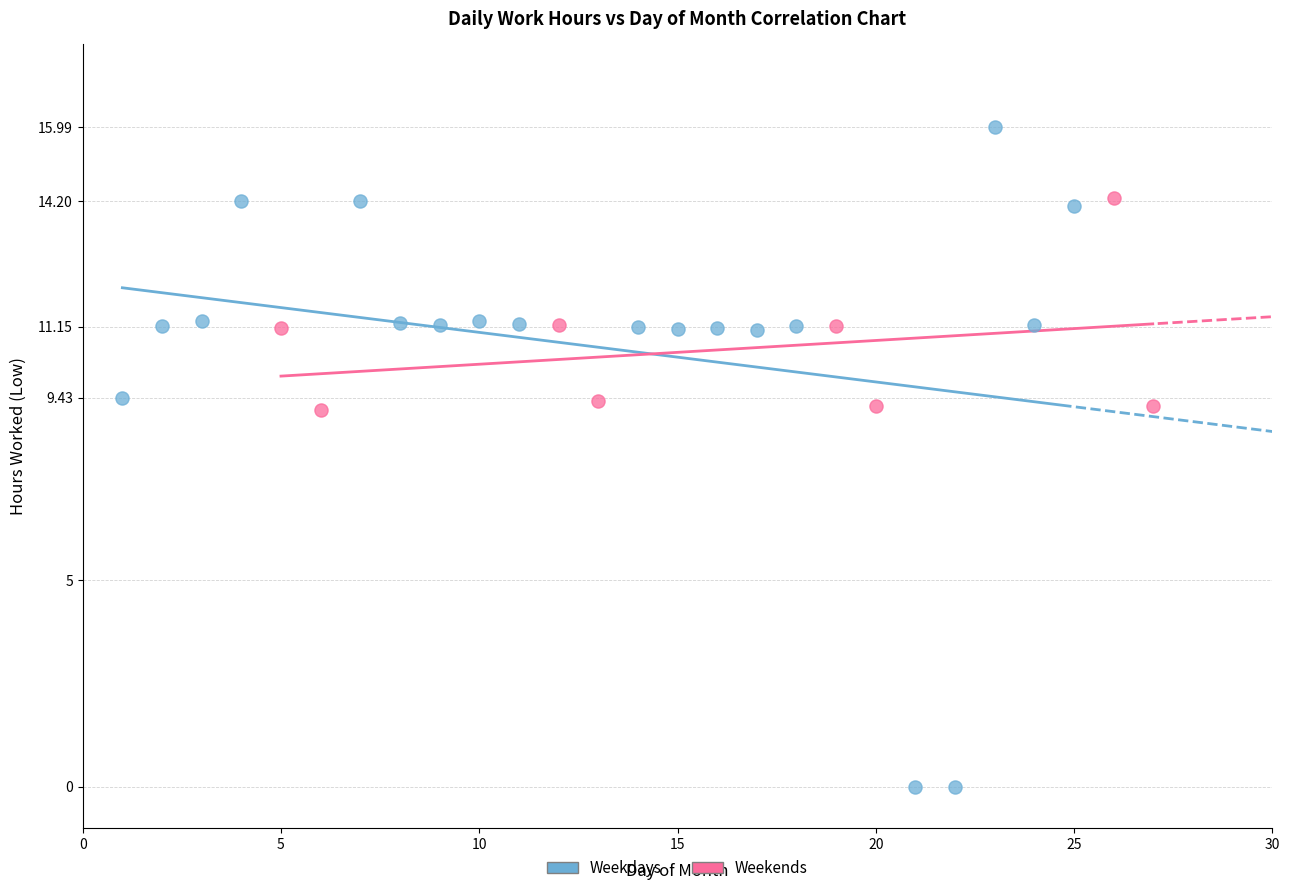

Which series contains the highest Y value?

Weekdays